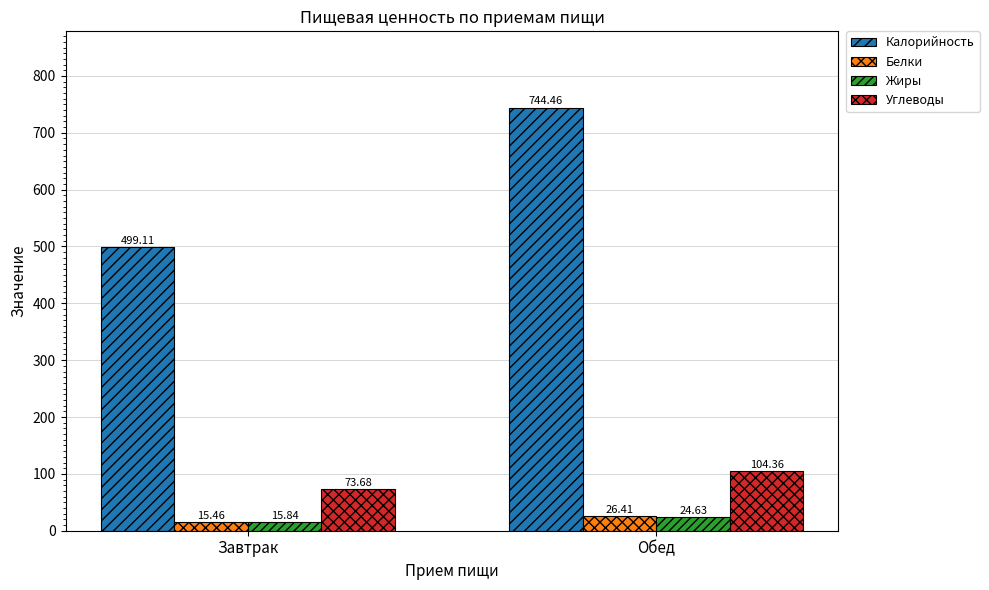

What is the maximum value for Белки?

26.4